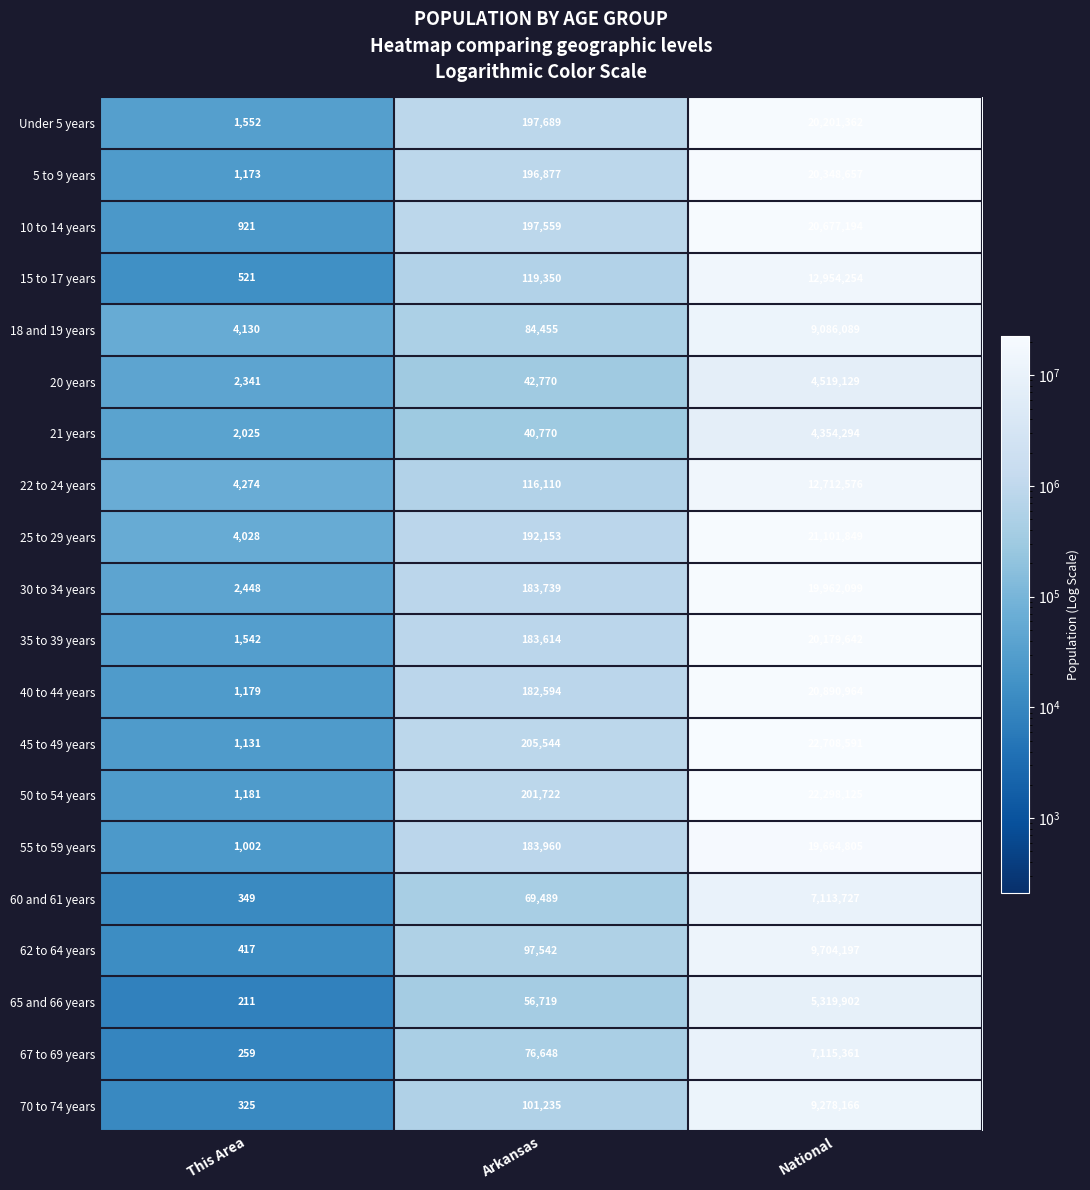

What is the difference between the highest and lowest values at This Area?

4063